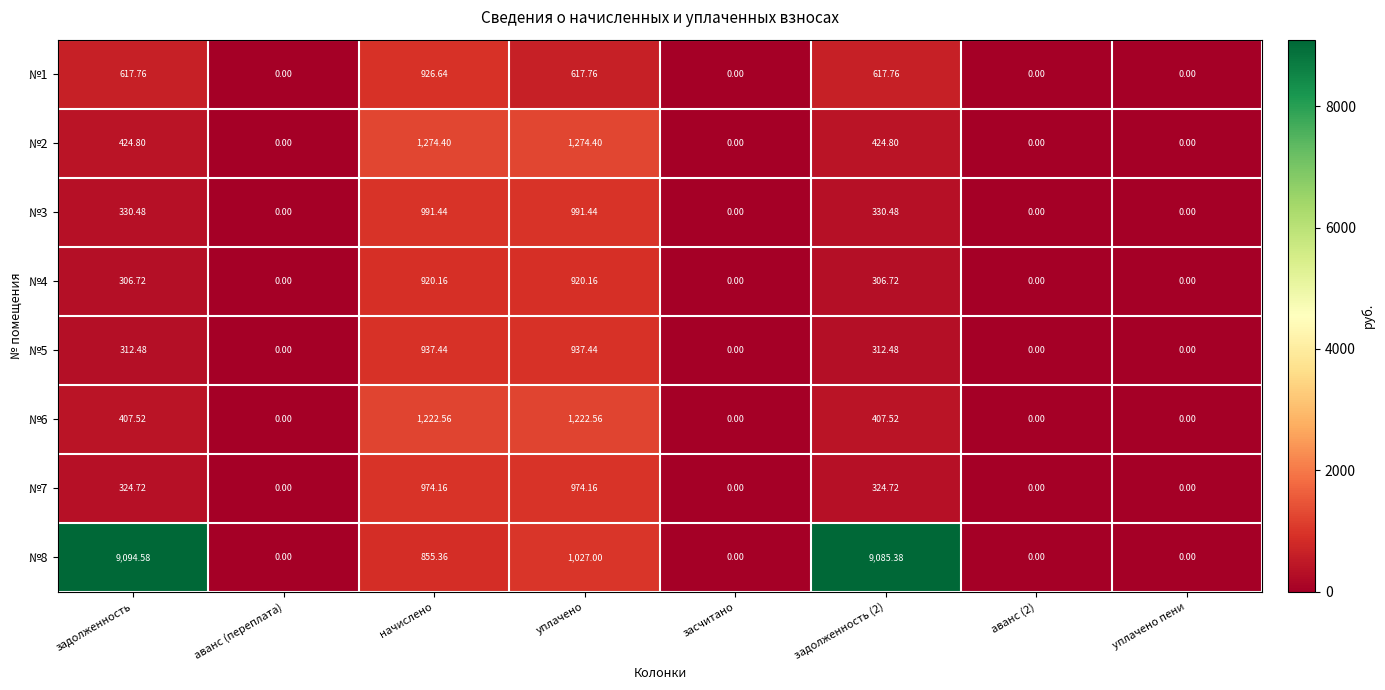

At how many categories does at least one series exceed 3304?

2